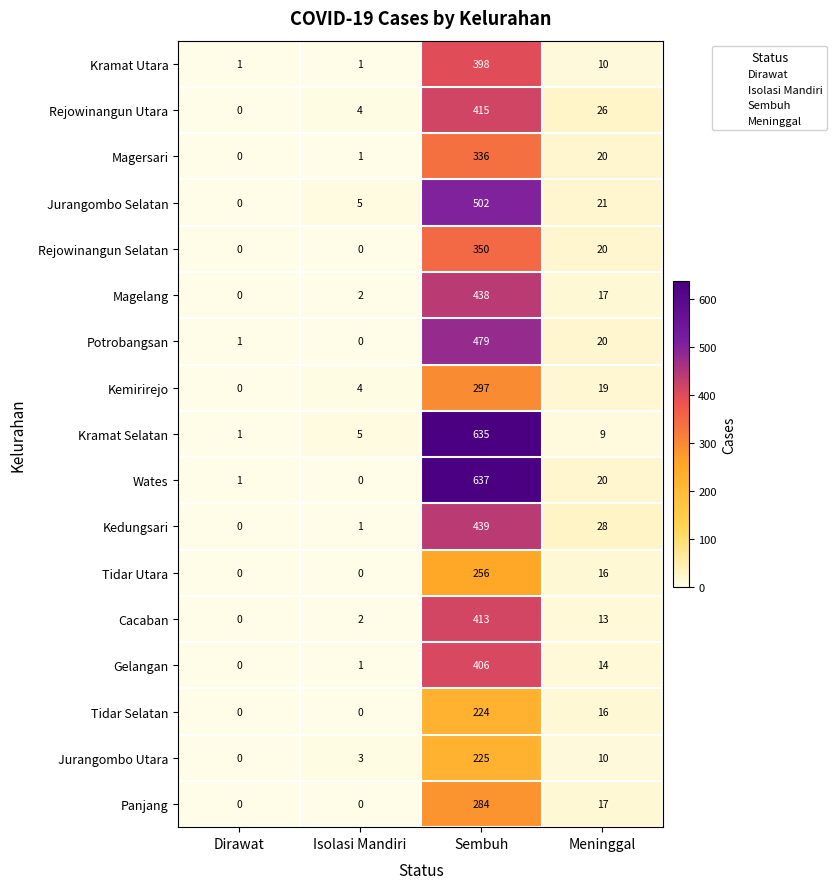

Which series has the largest total across all categories?

Wates